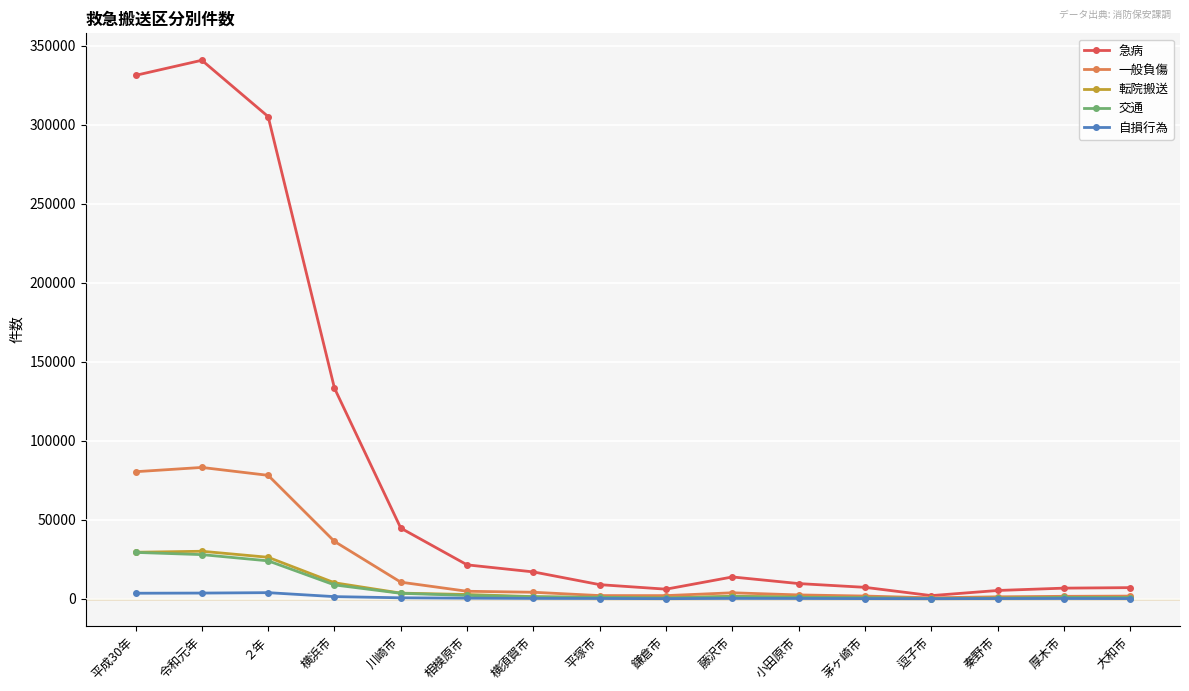

Is the value of 転院搬送 at ２年 greater than the value of 交通 at 横須賀市?

Yes